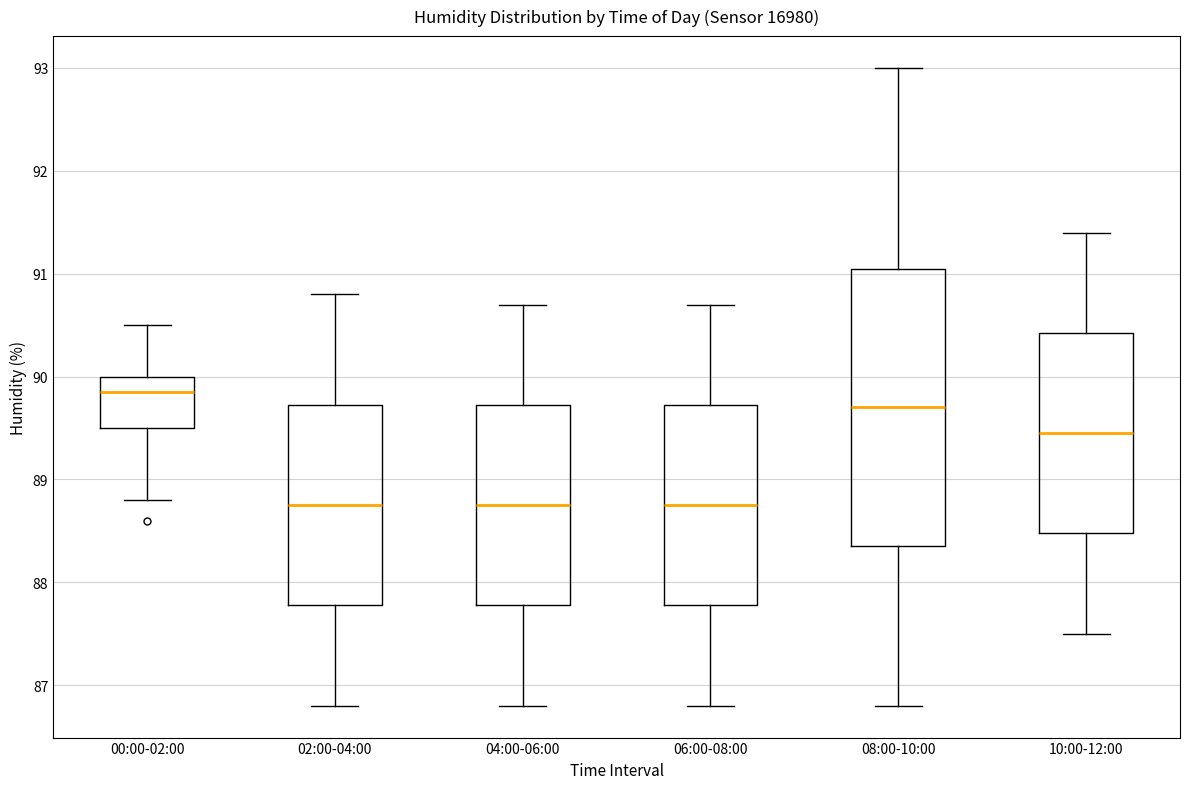

Reading left to right, transcribe this box plot: for each box, give where its median line is, the range the box spans, and where its two whiskers end, as read against the y-axis. The values are not printed on the chart, so give them approximately, as read against the axis.

00:00-02:00: median 89.9, box 89.5 to 90.0, whiskers 88.8 to 90.5
02:00-04:00: median 88.8, box 87.8 to 89.7, whiskers 86.8 to 90.8
04:00-06:00: median 88.8, box 87.8 to 89.7, whiskers 86.8 to 90.7
06:00-08:00: median 88.8, box 87.8 to 89.7, whiskers 86.8 to 90.7
08:00-10:00: median 89.7, box 88.4 to 91.1, whiskers 86.8 to 93.0
10:00-12:00: median 89.5, box 88.5 to 90.4, whiskers 87.5 to 91.4